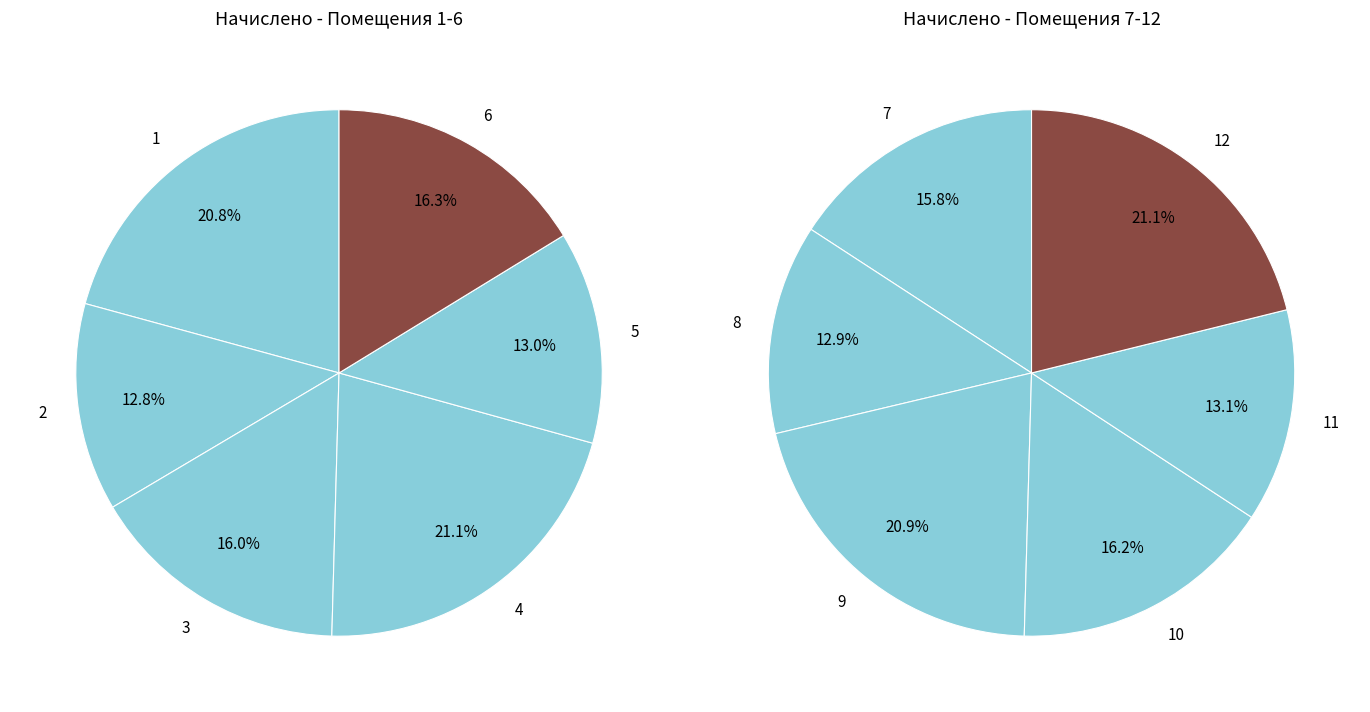

Does 4 represent more than half of the total?

No